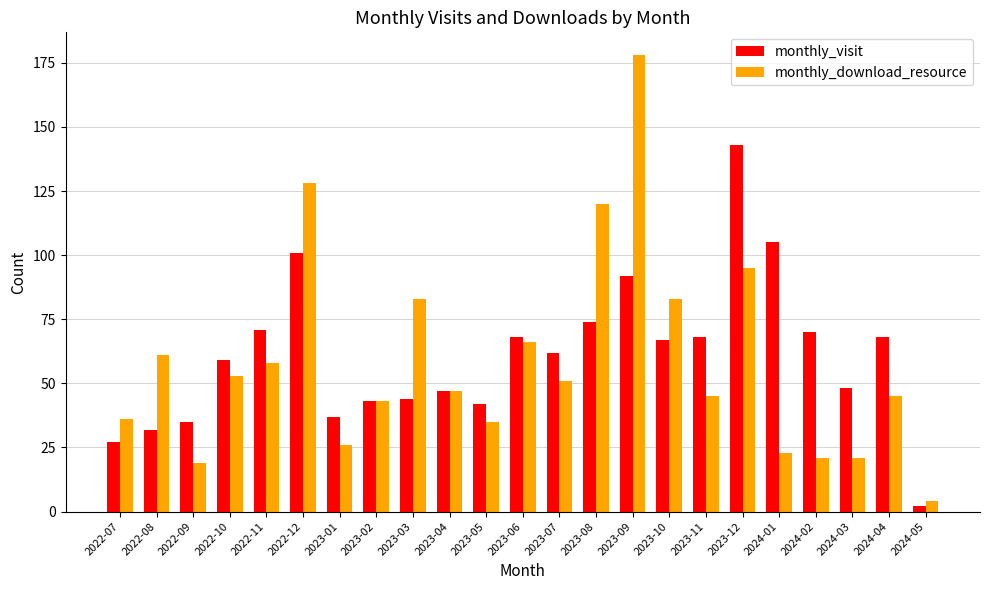

Reading left to right, extract all data points from this chart.

monthly_visit: 2022-07=27	2022-08=32	2022-09=35	2022-10=59	2022-11=71	2022-12=101	2023-01=37	2023-02=43	2023-03=44	2023-04=47	2023-05=42	2023-06=68	2023-07=62	2023-08=74	2023-09=92	2023-10=67	2023-11=68	2023-12=143	2024-01=105	2024-02=70	2024-03=48	2024-04=68	2024-05=2
monthly_download_resource: 2022-07=36	2022-08=61	2022-09=19	2022-10=53	2022-11=58	2022-12=128	2023-01=26	2023-02=43	2023-03=83	2023-04=47	2023-05=35	2023-06=66	2023-07=51	2023-08=120	2023-09=178	2023-10=83	2023-11=45	2023-12=95	2024-01=23	2024-02=21	2024-03=21	2024-04=45	2024-05=4